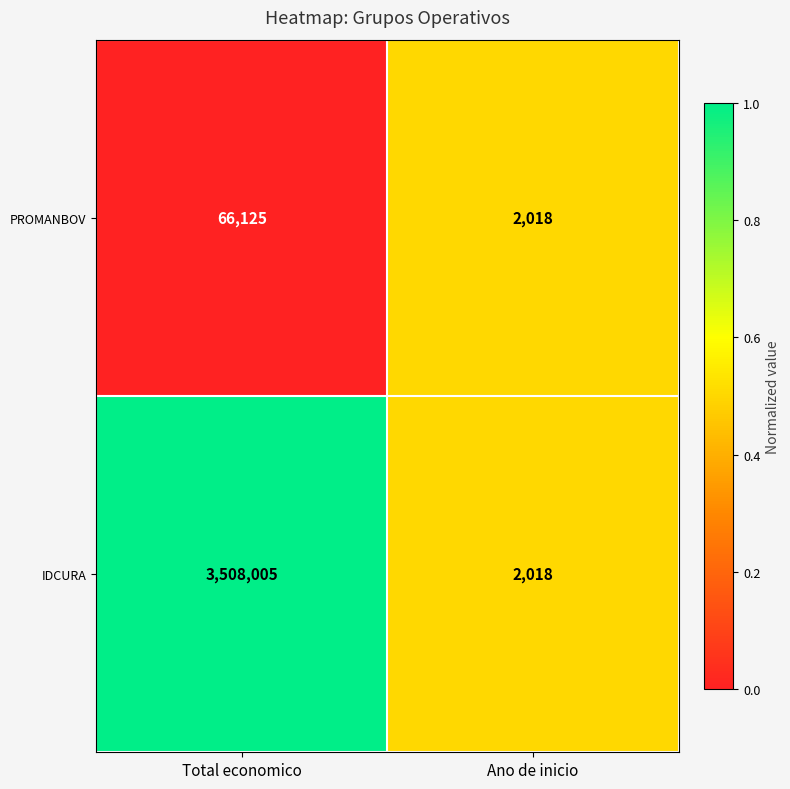

Which series has the largest total across all categories?

IDCURA